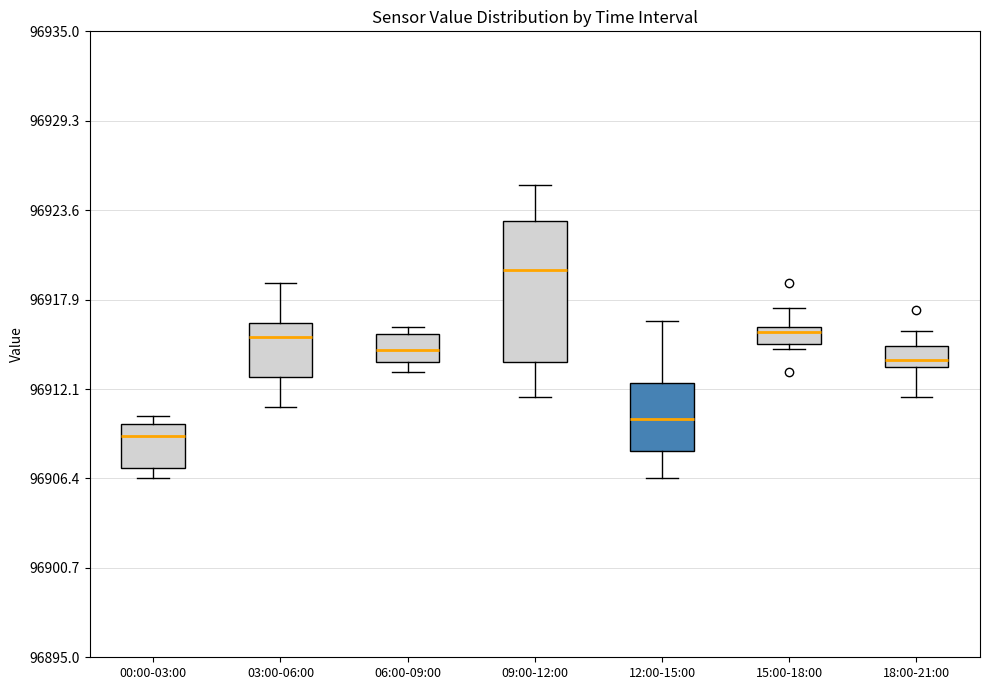

Where is the lower edge of the box for 06:00-09:00 on the y-axis? The values are not printed on the chart, so give them approximately, as read against the axis.

96914